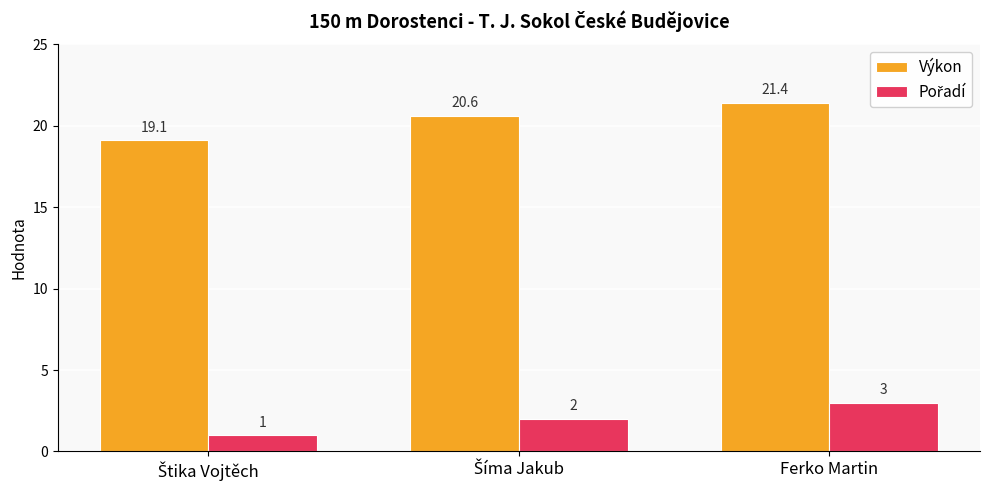

At which category is the sum across all series the highest?

Ferko Martin